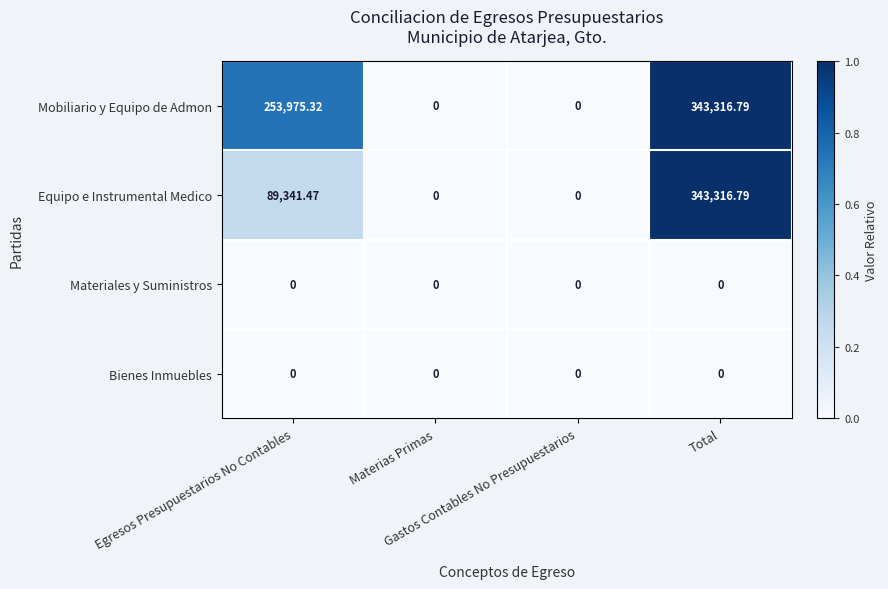

Between Gastos Contables No Presupuestarios and Total, which is larger?

Total